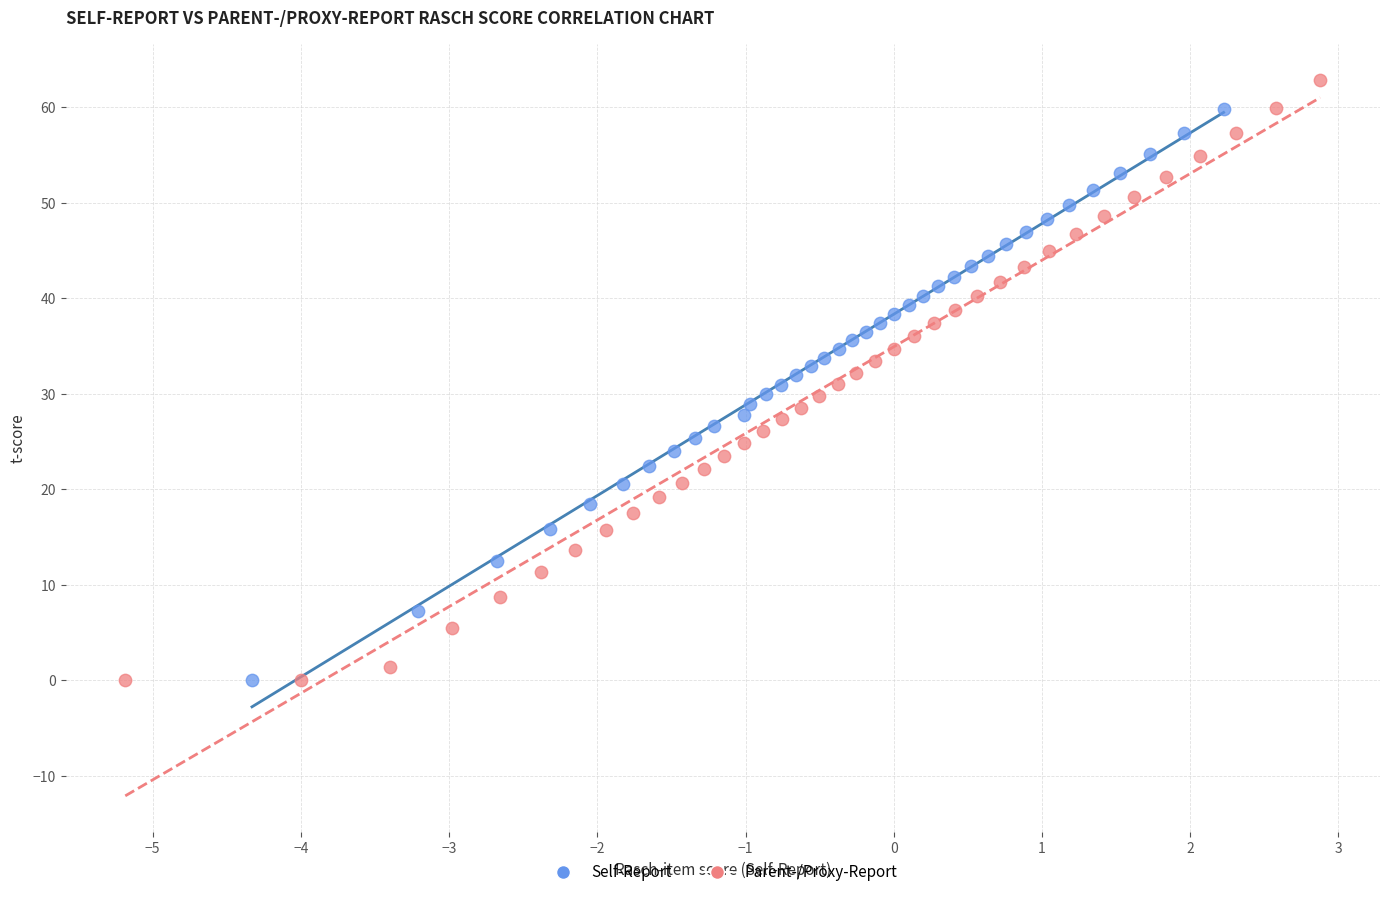

Which series has the largest Y range (max minus min)?

Parent-/Proxy-Report